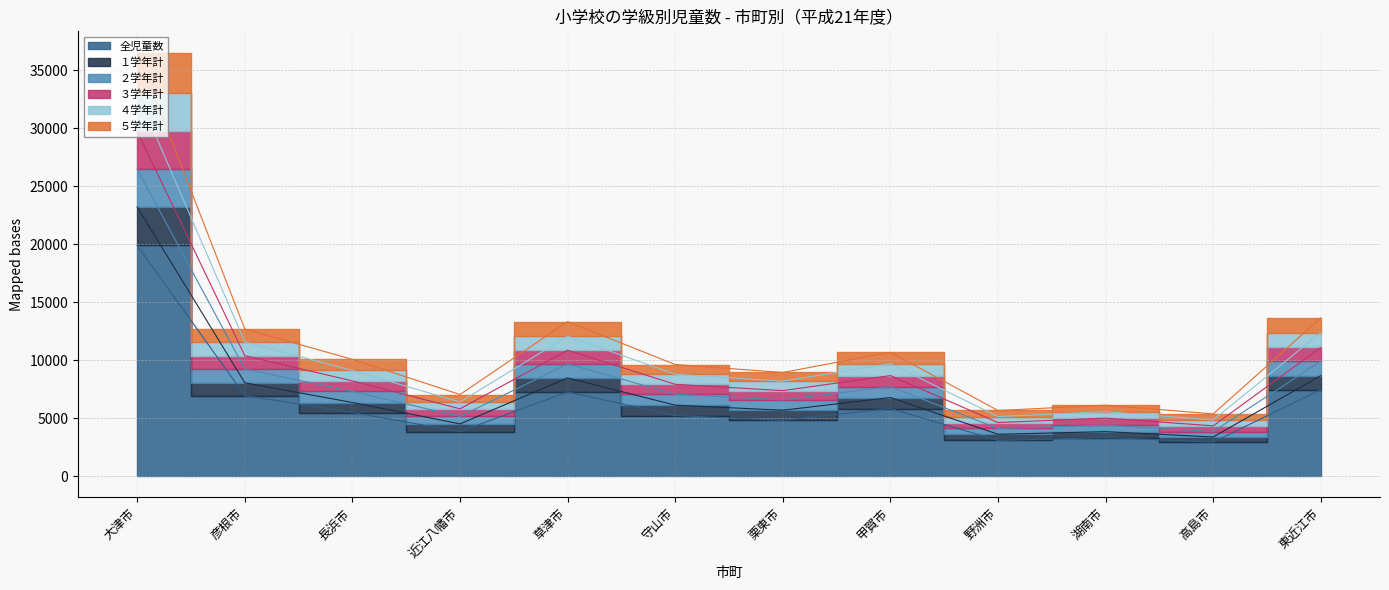

What position from the right is 彦根市?

11